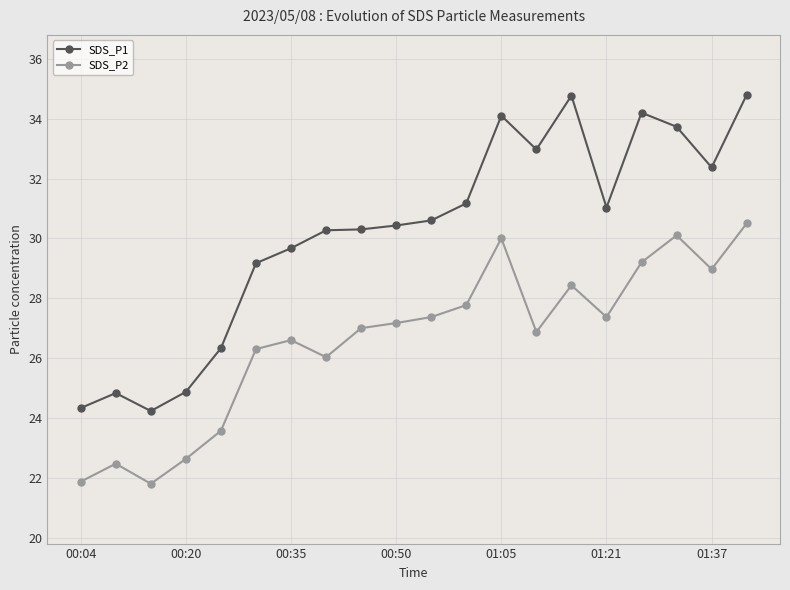

How many data points in SDS_P1 are above 30?

13